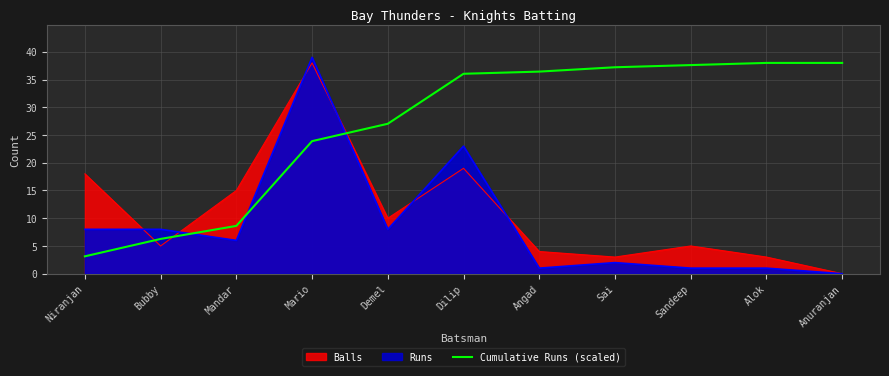

At which category does the chart reach its minimum across all series?

Niranjan